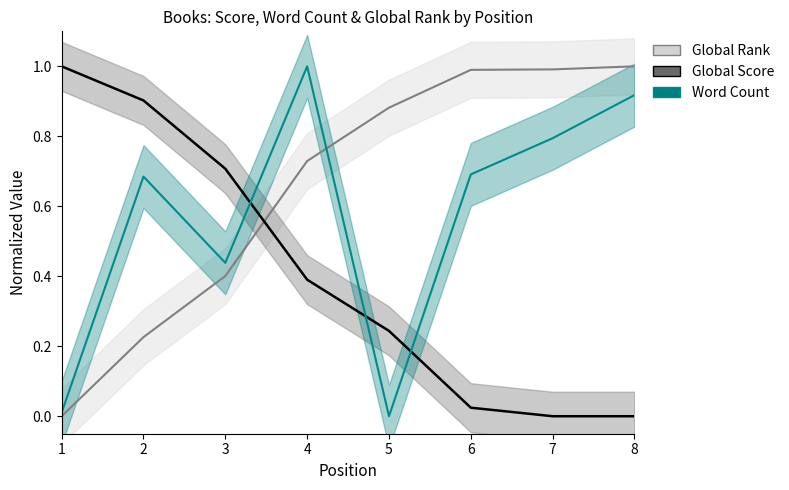

How many data points does each series have?

8